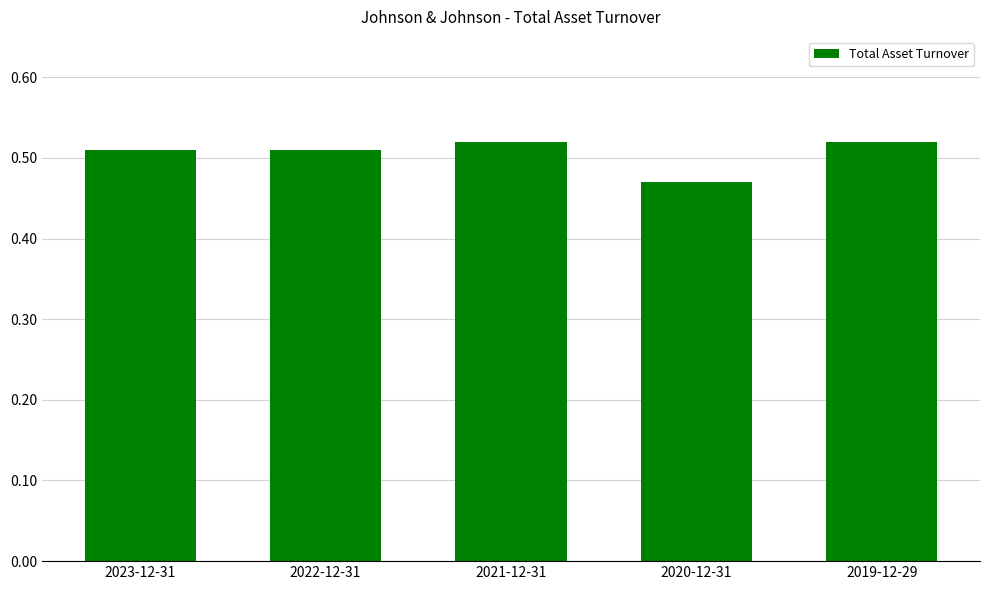

At which label is the value closest to 0?

2020-12-31